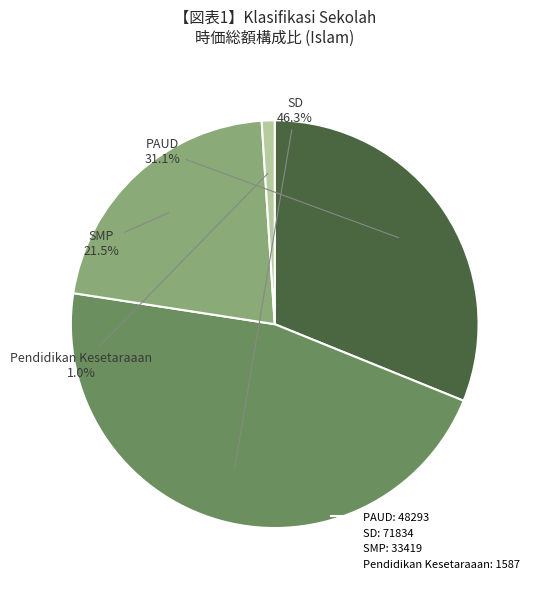

To the nearest percent, what is the difference between the largest and smallest slice percentages?

45%